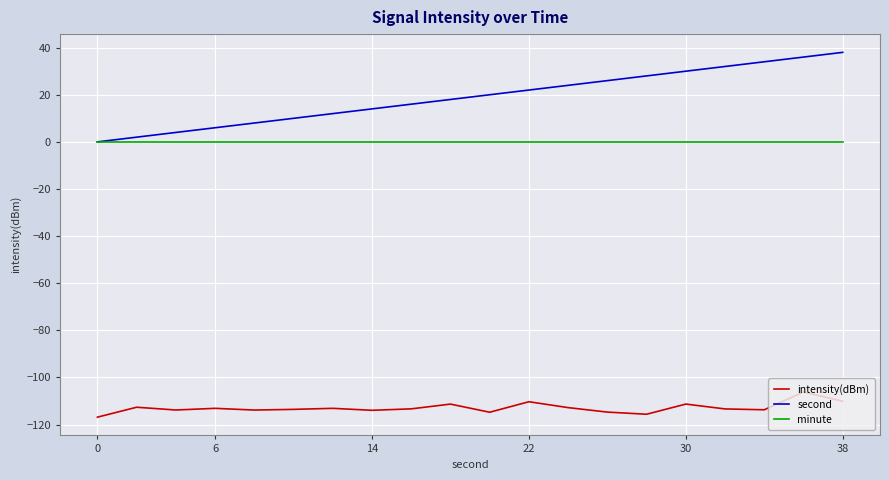

What is the minimum value shown in the chart?

-116.9